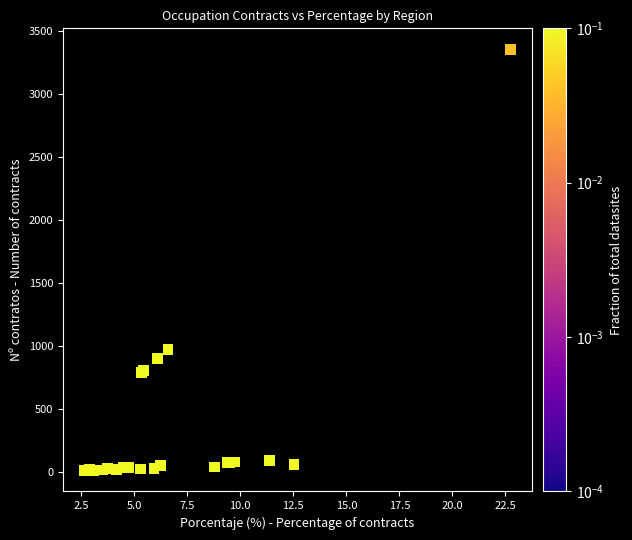

What Y value in the scatter plot is closest to 1684?

972